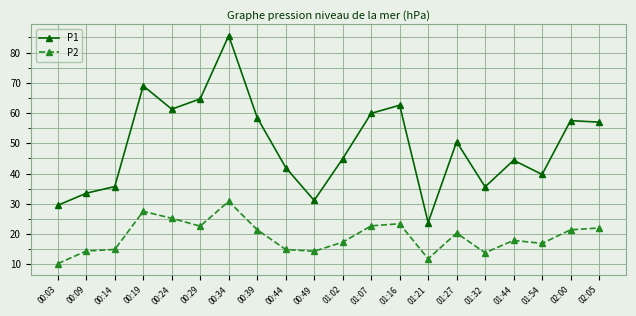

At 01:16, list the series in order from largest to smallest.

P1, P2